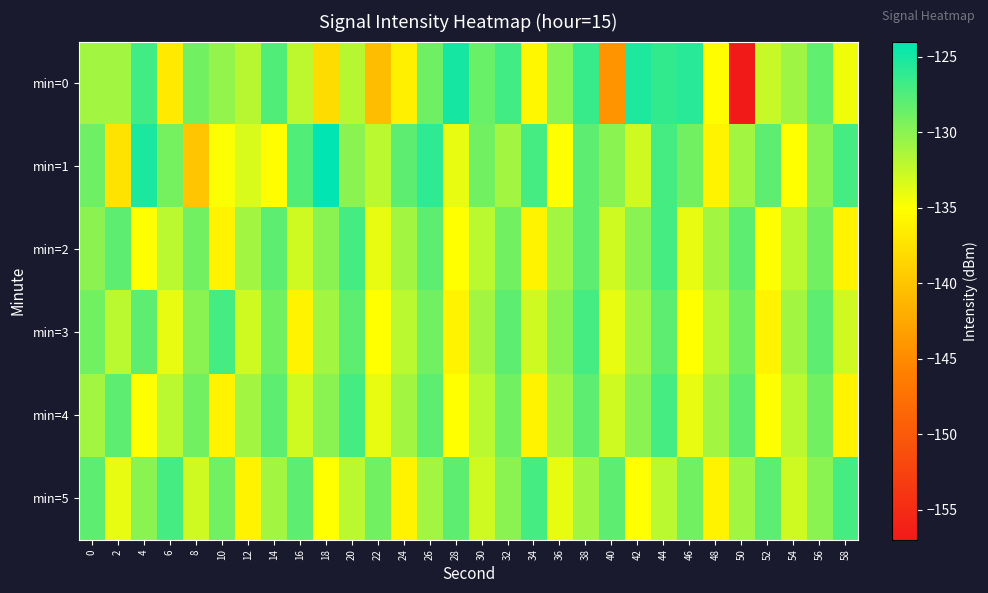

At which category is the sum across all series the highest?

44